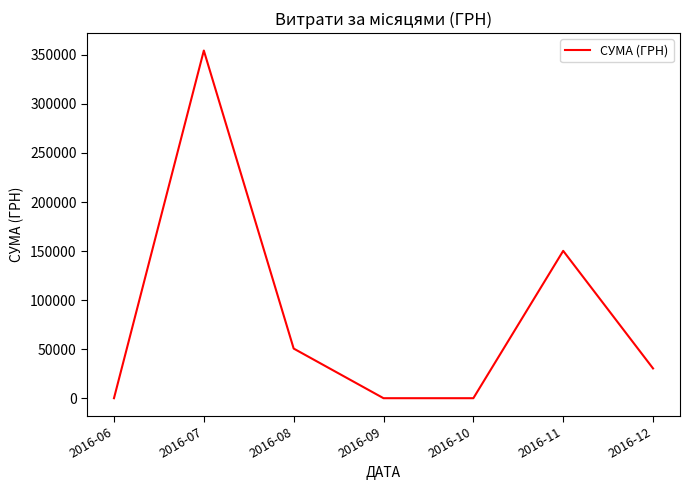

Reading right to left, list all the values displayed in this chart.

2016-12=30341.0	2016-11=150216.7	2016-10=0.0	2016-09=0.0	2016-08=50602.0	2016-07=354441.7	2016-06=0.0